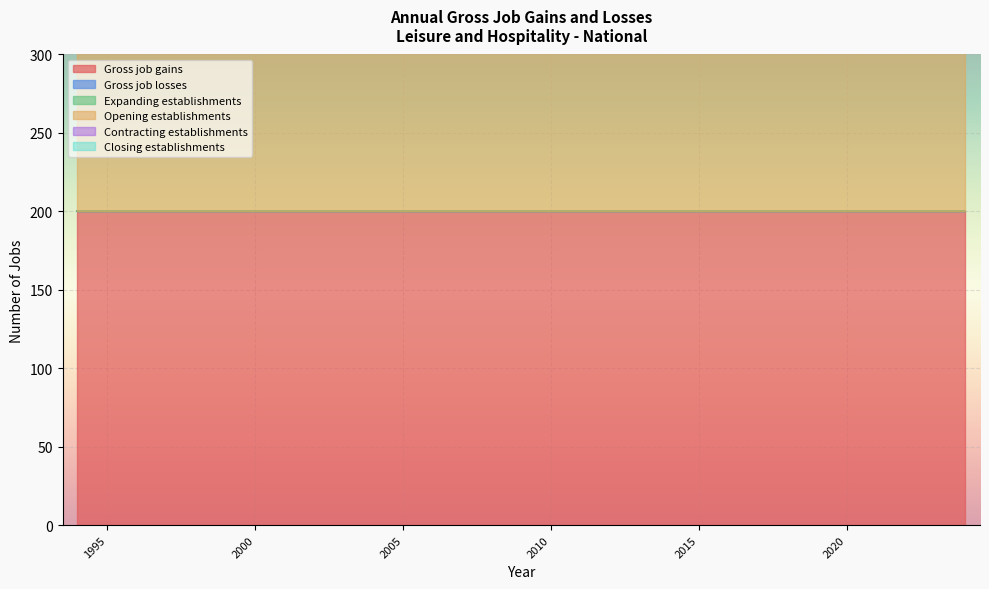

At which category is the sum across all series the highest?

1994